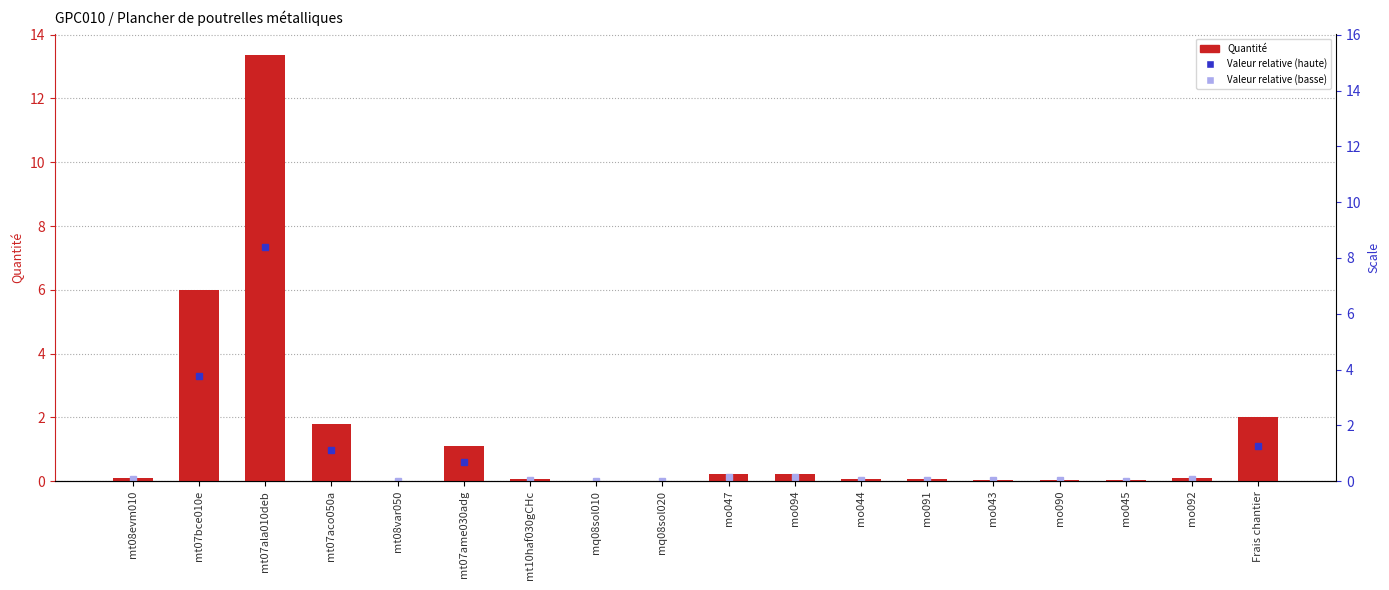

True or false: the data shows 6.0 at mt07bce010e.

True